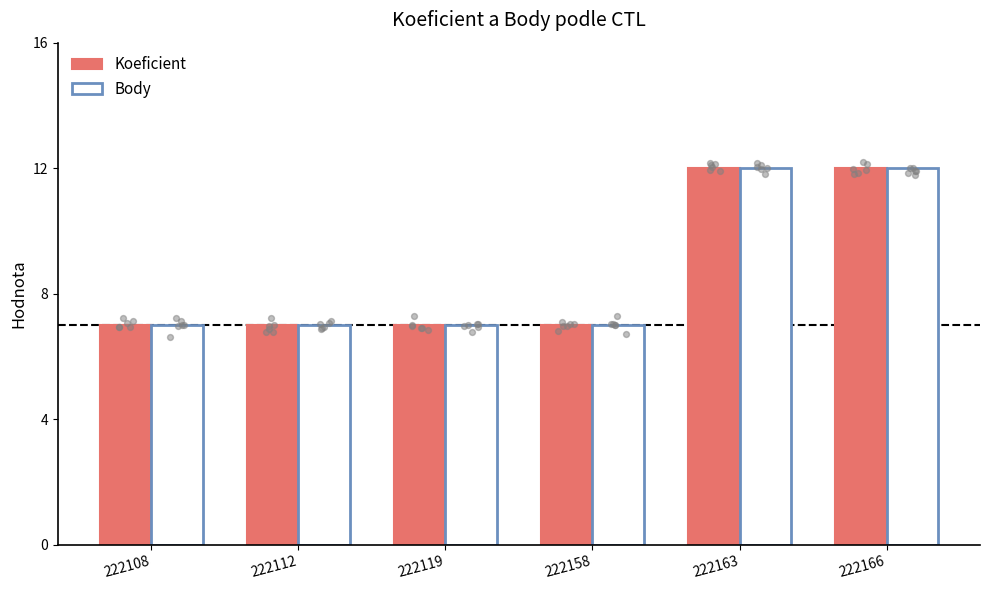

What are all the series names shown in the legend?

Koeficient, Body